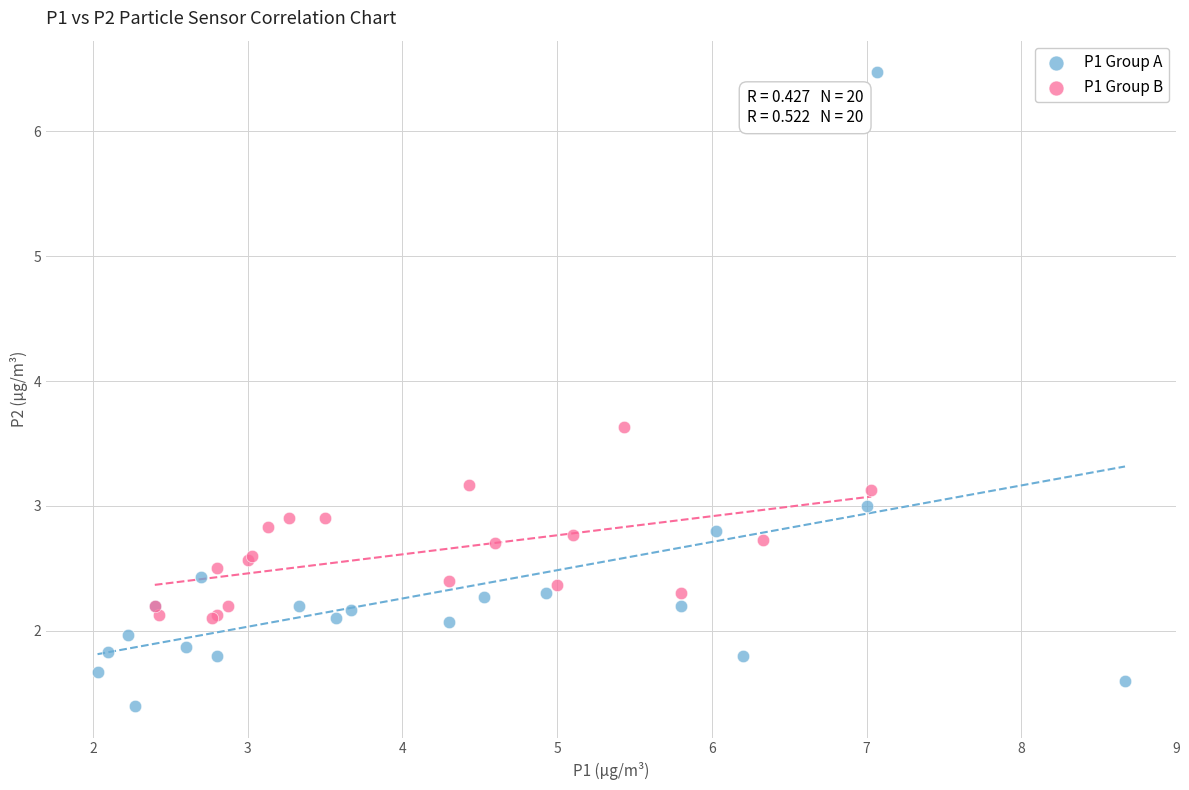

Which series contains the highest Y value?

P1 Group A